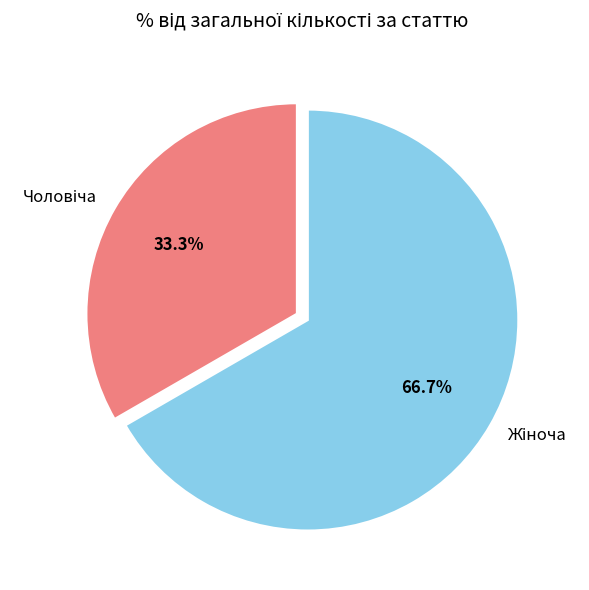

How many segments does this pie chart have?

2